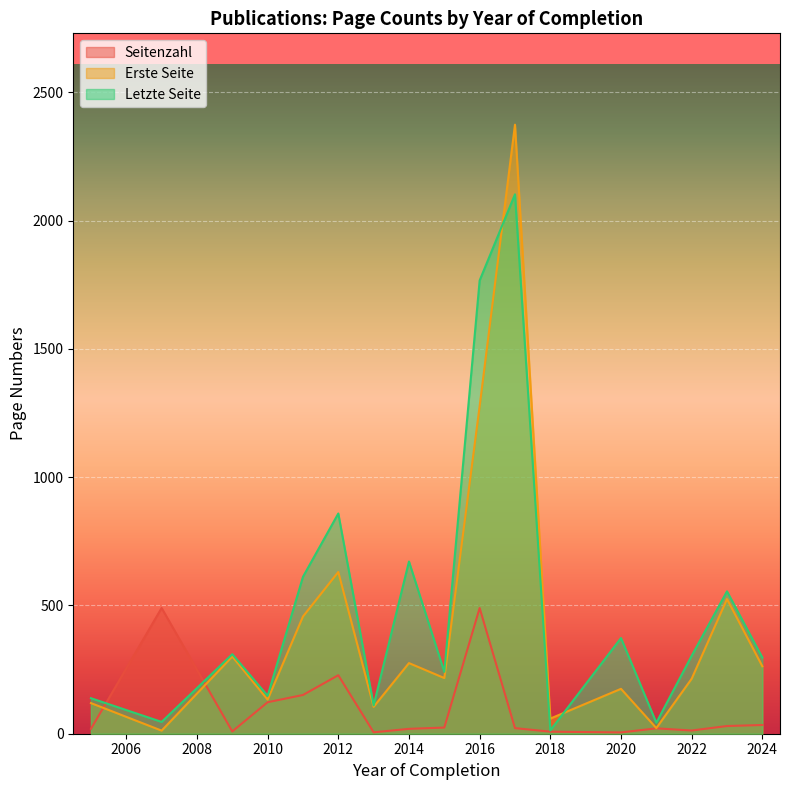

What is the minimum value shown in the chart?

5.0